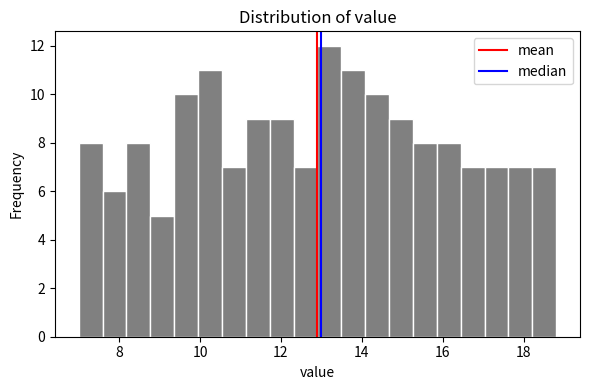

Read against the x-axis, roughly where is the centre of the tallest bar?

13.2